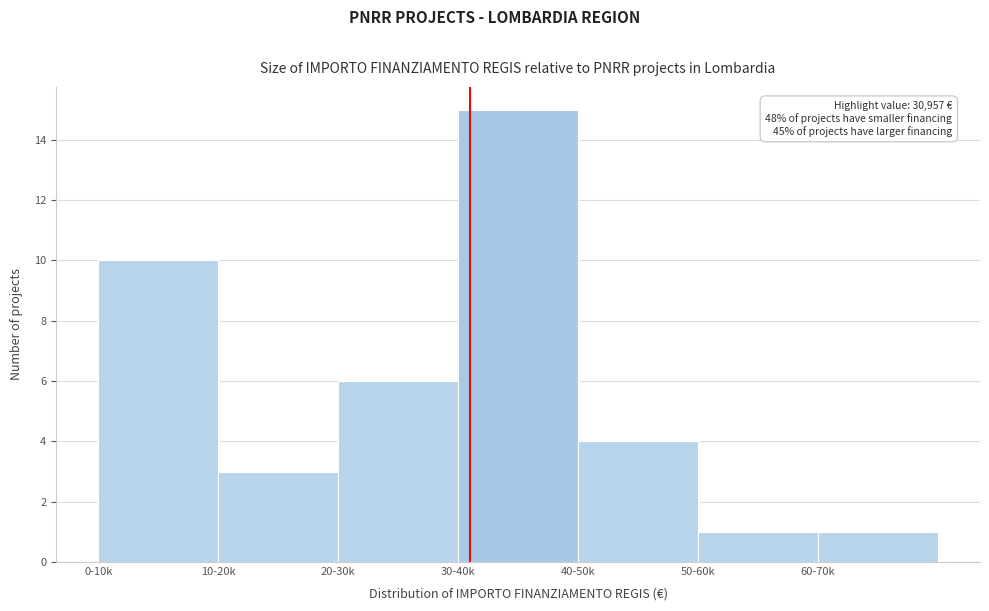

Reading left to right, what are all the values shown in this chart?

10	3	6	15	4	1	1